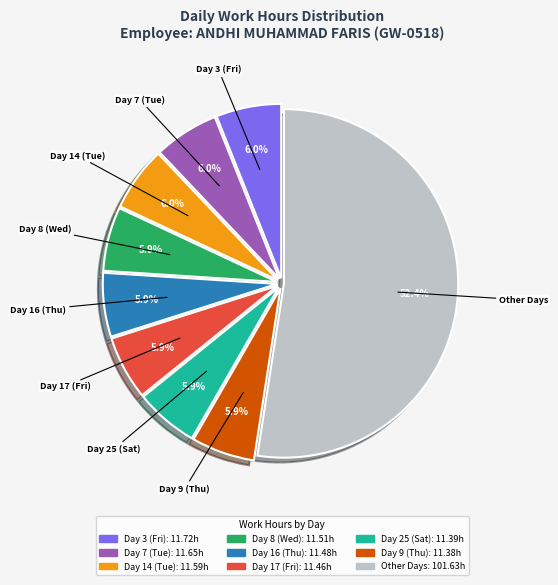

Is there a majority slice in this chart?

Yes